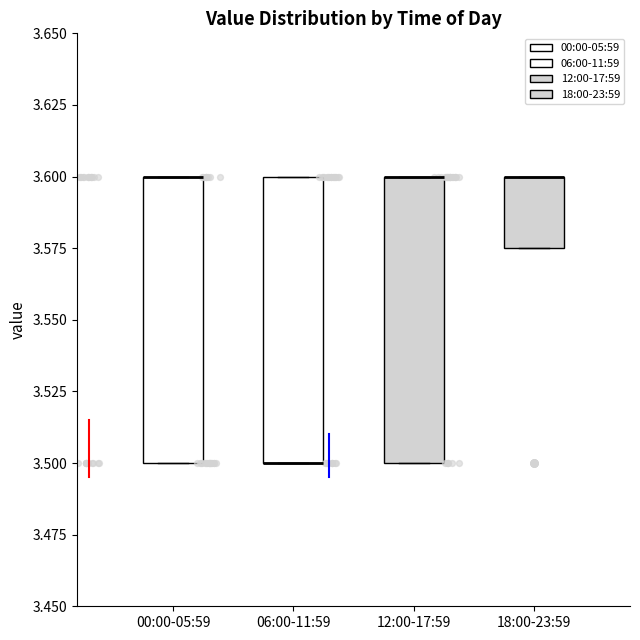

Where is the lower edge of the box for 12:00-17:59 on the y-axis? The values are not printed on the chart, so give them approximately, as read against the axis.

3.500